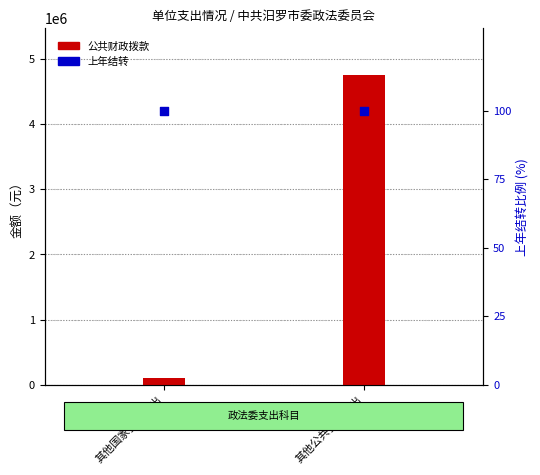

What are all the series names shown in the legend?

公共财政拨款, 上年结转